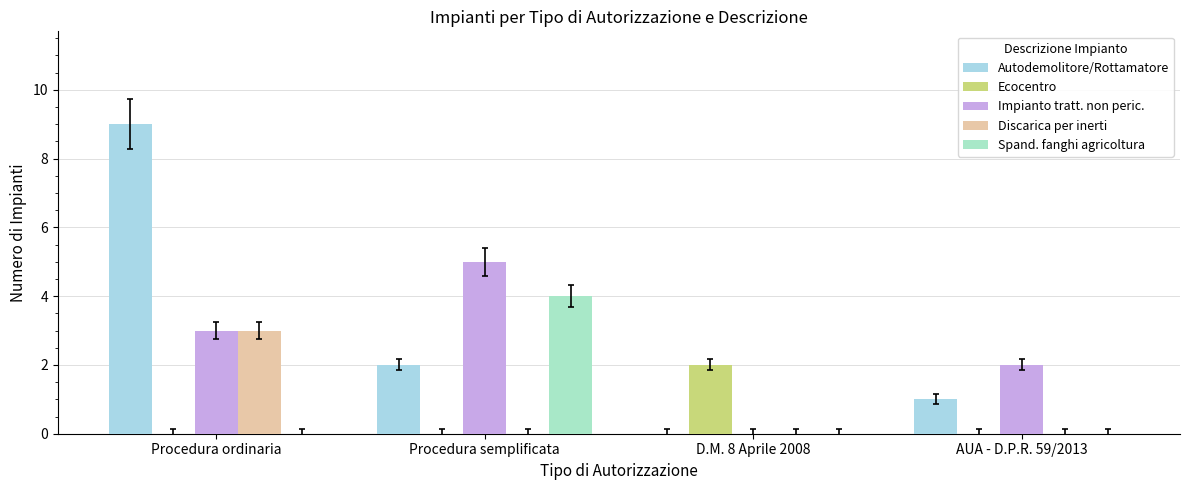

What is the greatest value displayed?

9